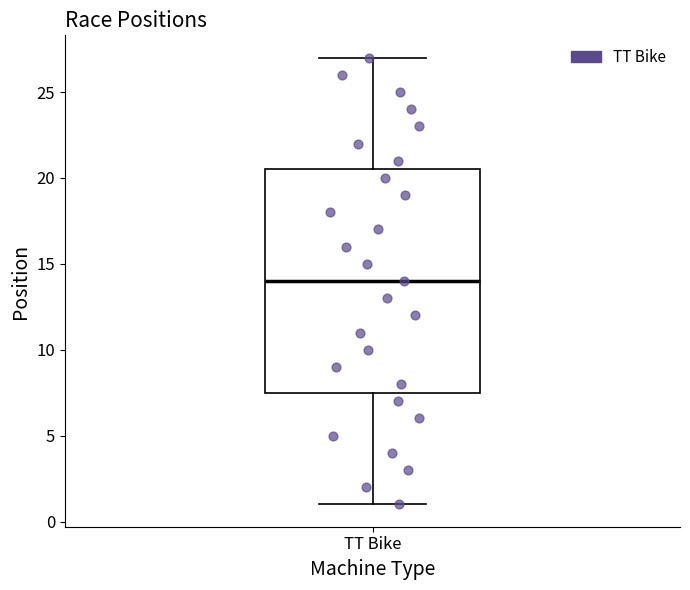

Read this box plot against the y-axis: the position of the median line, the range covered by the box, and the ends of both whiskers. The values are not printed on the chart, so give them approximately, as read against the axis.

median 14.0, box 7.5 to 20.5, whiskers 1.0 to 27.0